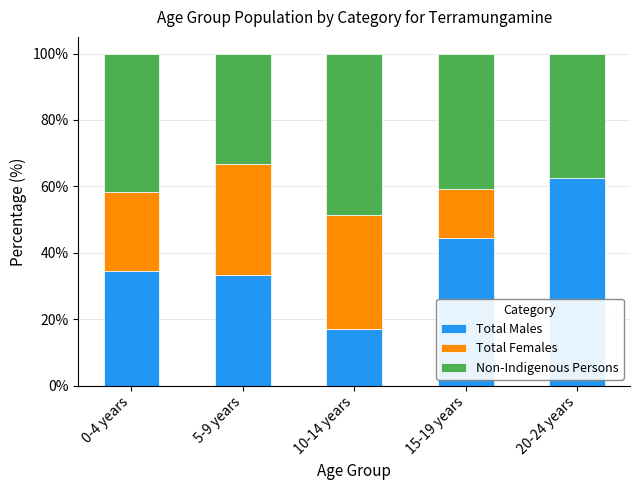

Which category has the highest value in the Total Males series?

20-24 years